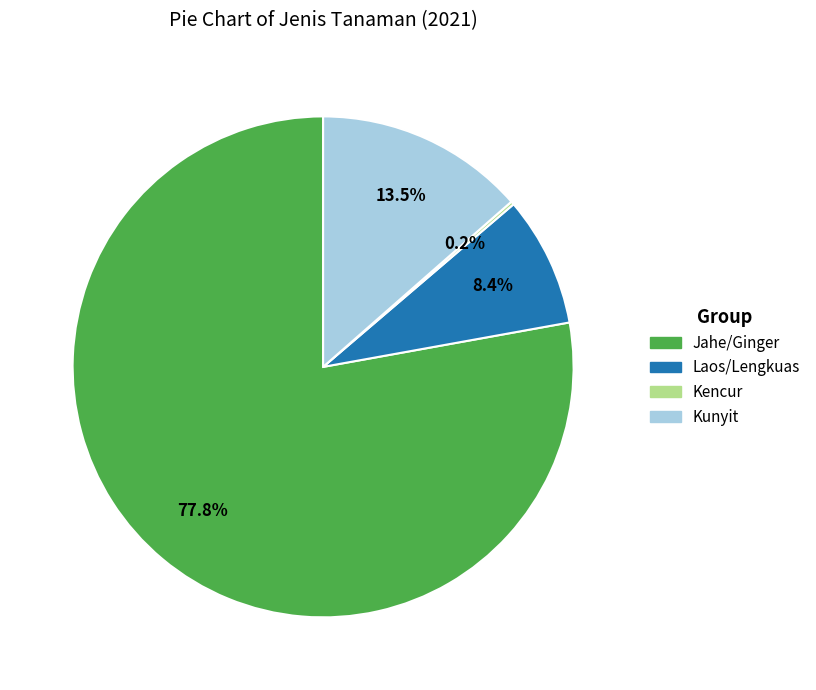

Combined, do Kunyit and Laos/Lengkuas account for over 50%?

No